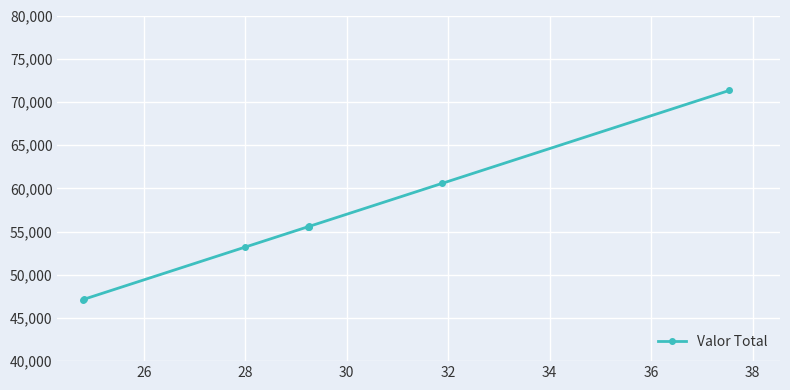

What is the minimum value shown in the chart?

47120.0